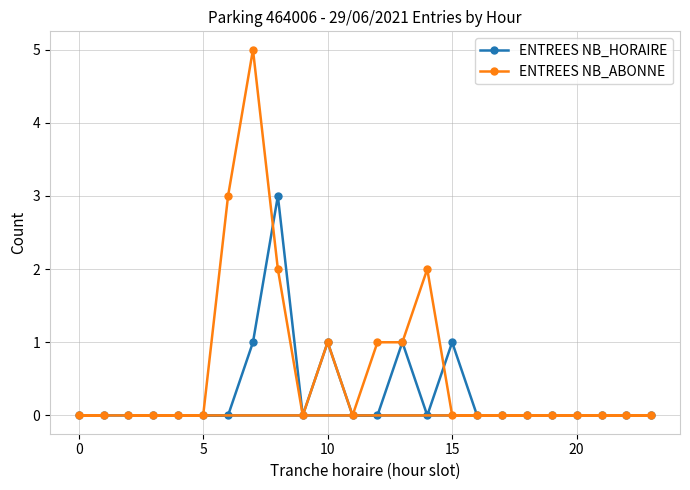

Reading left to right, transcribe all the data shown in this chart.

ENTREES NB_HORAIRE: 0	0	0	0	0	0	0	1	3	0	1	0	0	1	0	1	0	0	0	0	0	0	0	0
ENTREES NB_ABONNE: 0	0	0	0	0	0	3	5	2	0	1	0	1	1	2	0	0	0	0	0	0	0	0	0